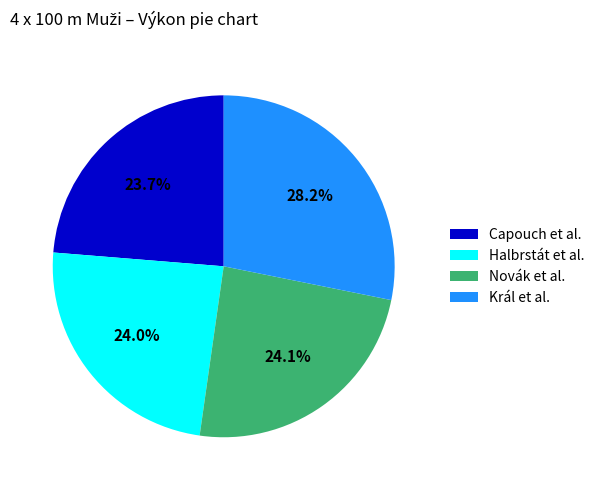

What is the total percentage of Halbrstát et al. and Král et al.?

52.2%